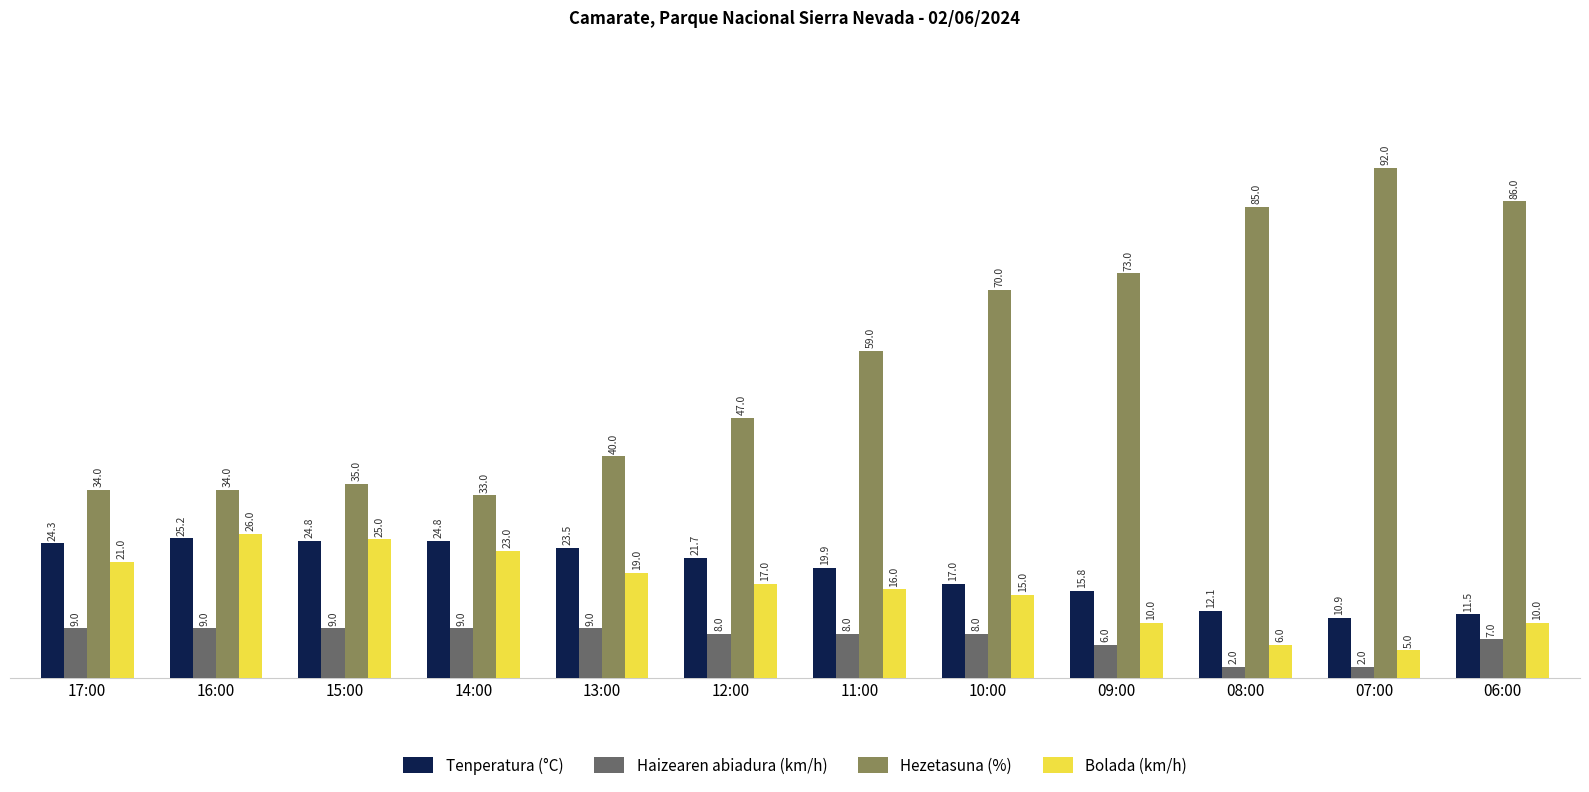

Does the chart contain any negative values?

No